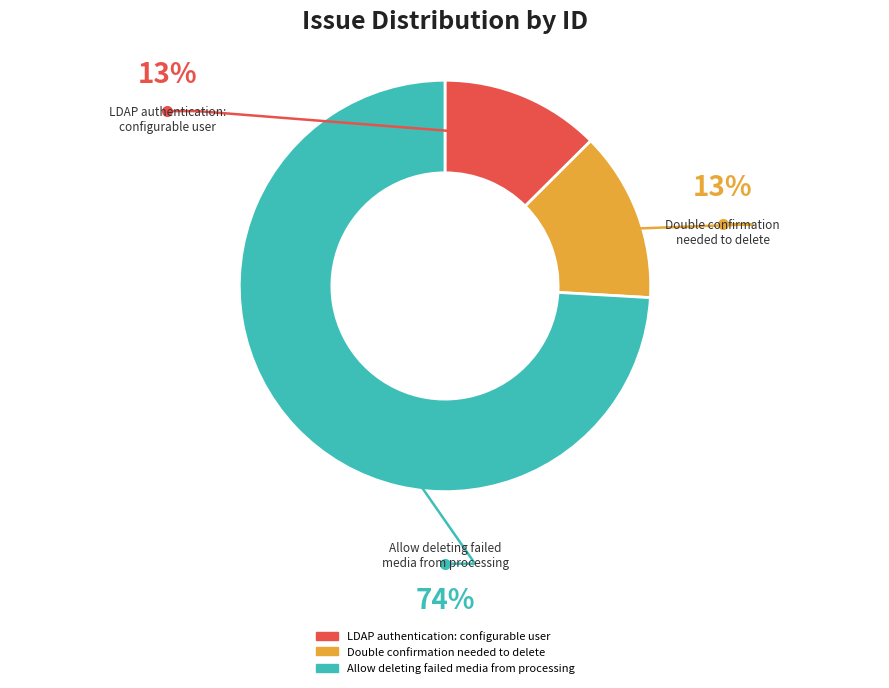

Between LDAP authentication: configurable user and Allow deleting failed media from processing, which is larger?

Allow deleting failed media from processing